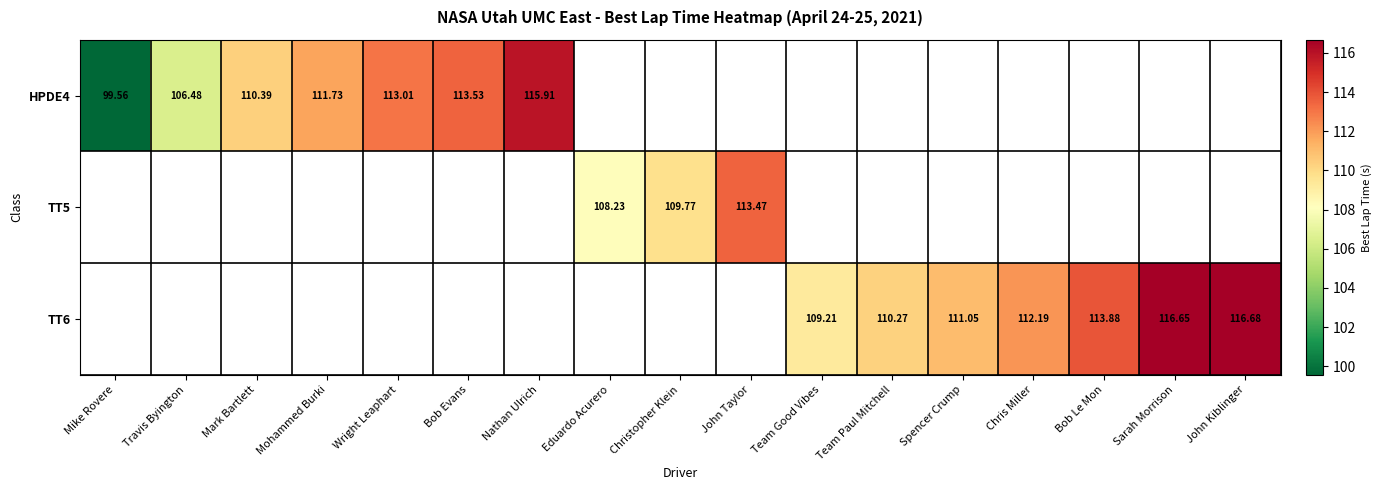

Rank the categories by HPDE4 value from highest to lowest.

Nathan Ulrich, Eduardo Acurero, Christopher Klein, John Taylor, Team Good Vibes, Team Paul Mitchell, Spencer Crump, Chris Miller, Bob Le Mon, Sarah Morrison, John Kiblinger, Bob Evans, Wright Leaphart, Mohammed Burki, Mark Bartlett, Travis Byington, Mike Rovere